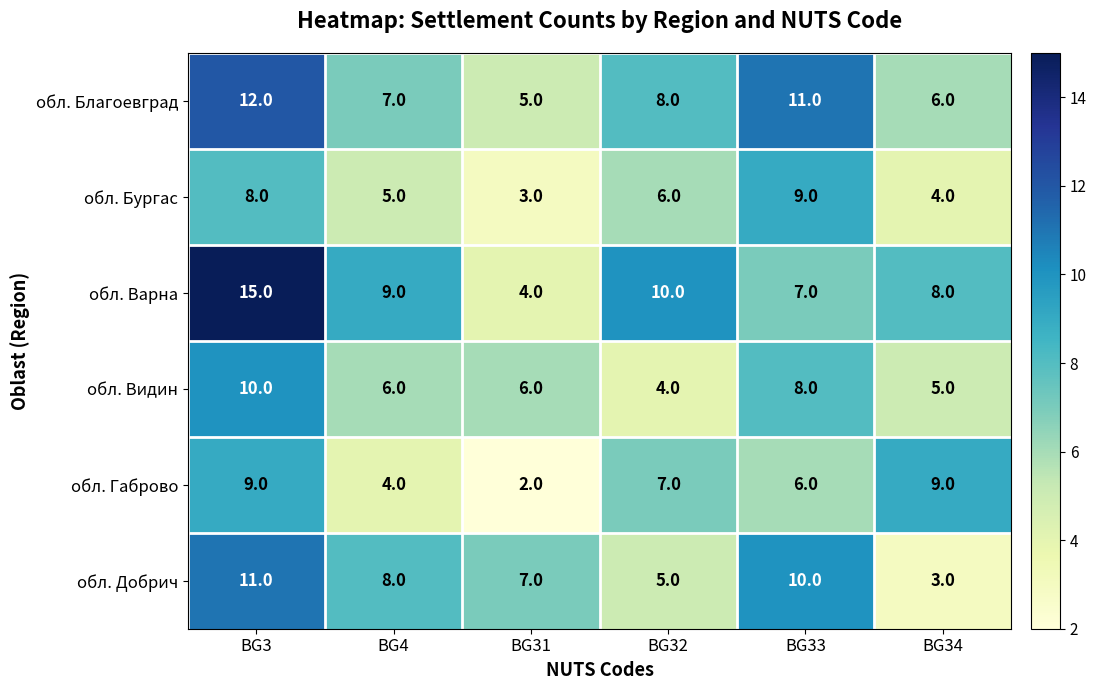

The value of обл. Бургас at BG4 is 5. True or false?

True